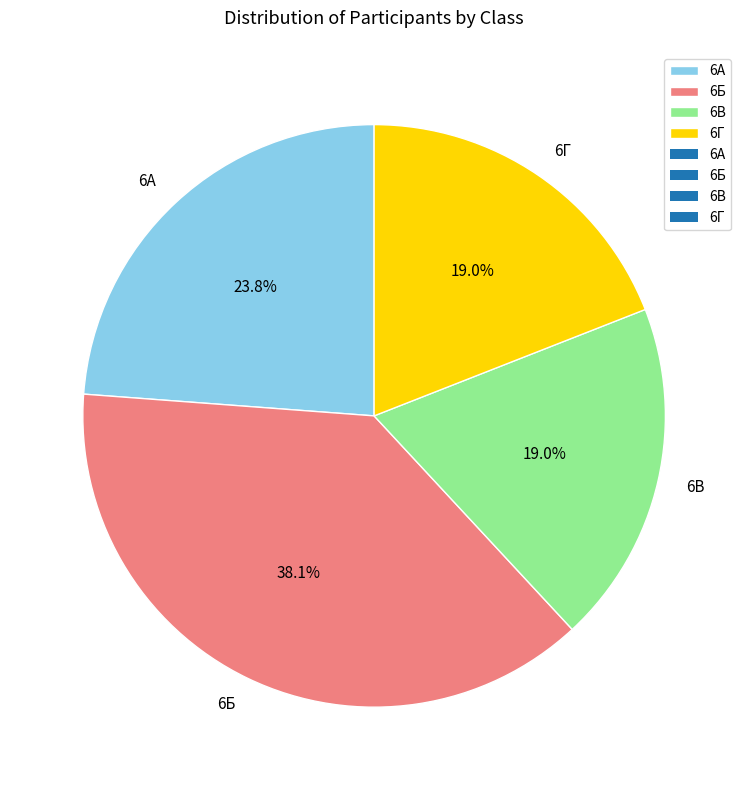

What portion of the pie excludes 6А?

76.2%